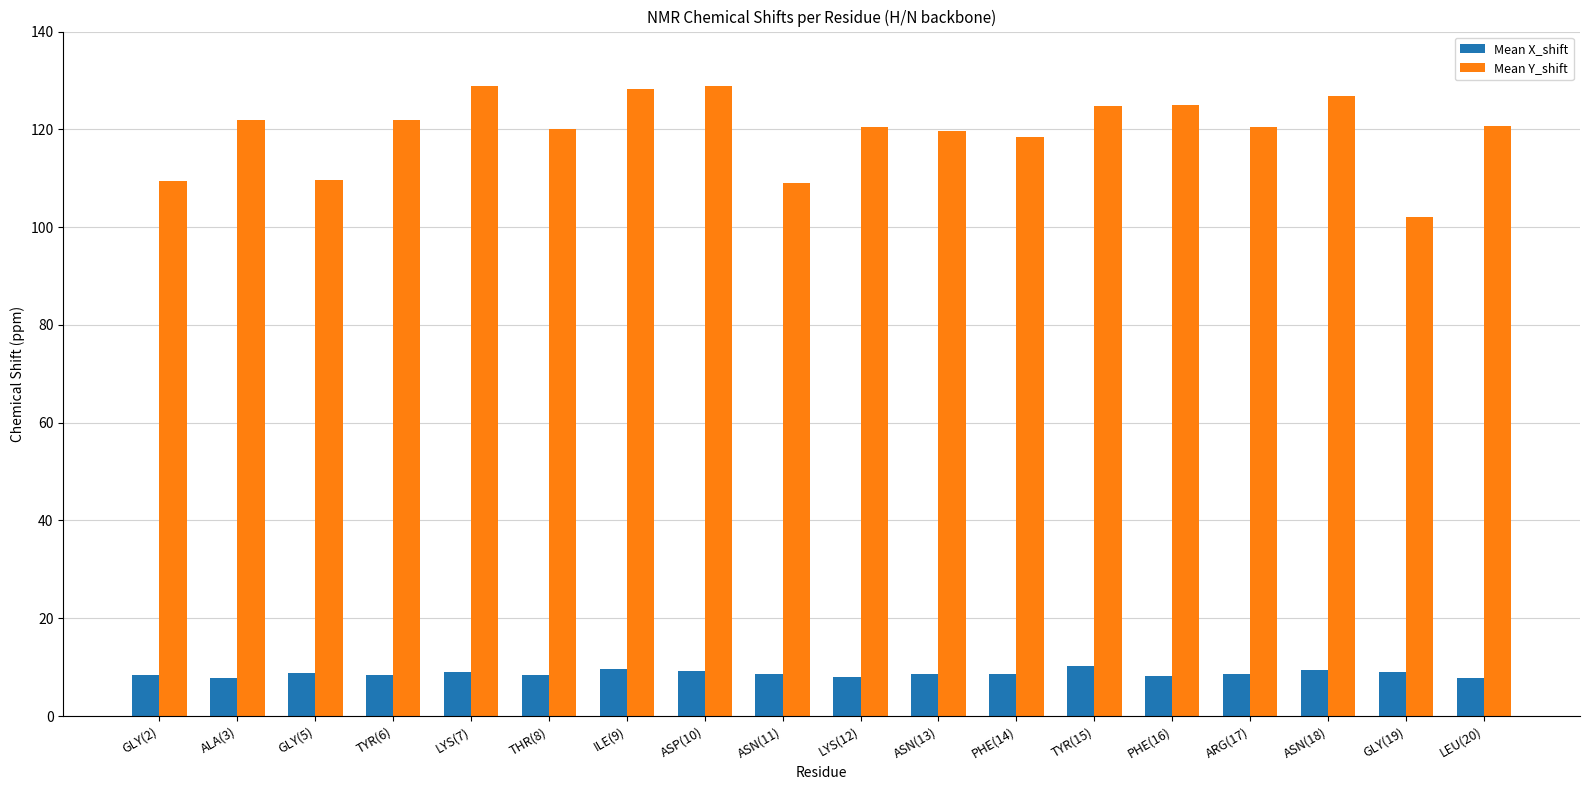

Rank the series by their maximum value, from lowest to highest.

Mean X_shift, Mean Y_shift